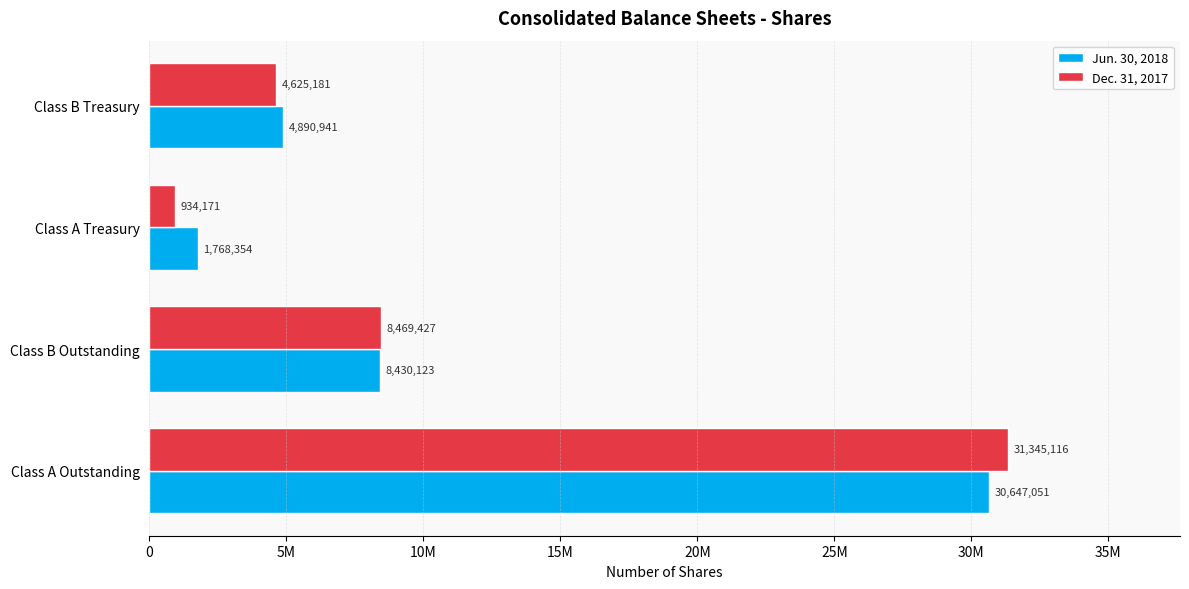

What are all the series names shown in the legend?

Jun. 30, 2018, Dec. 31, 2017